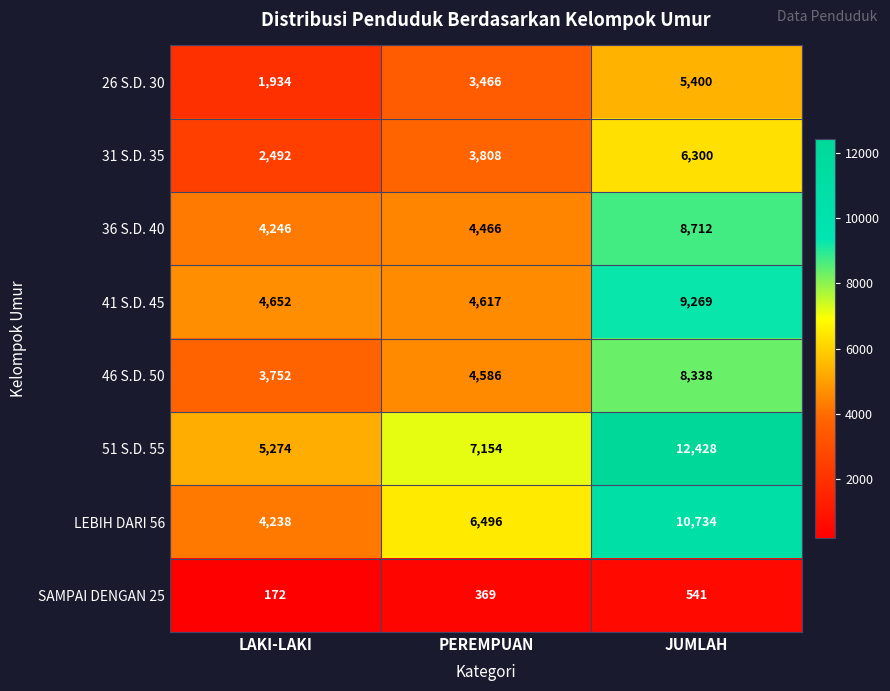

The 26 S.D. 30 series shows 5400 at JUMLAH. True or false?

True